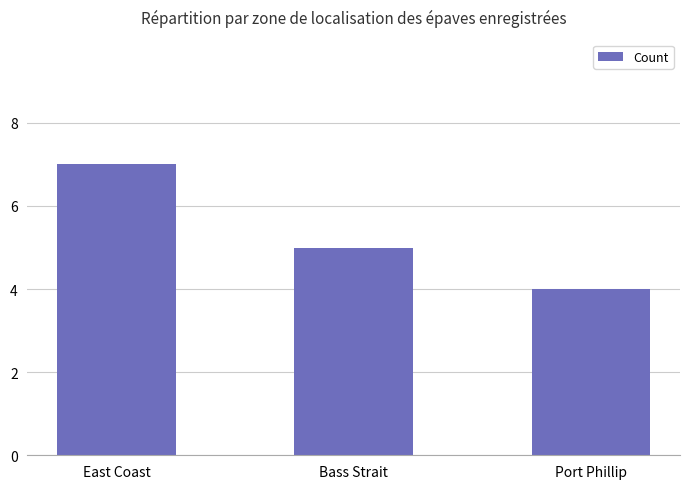

Rank the categories by value from highest to lowest.

East Coast, Bass Strait, Port Phillip